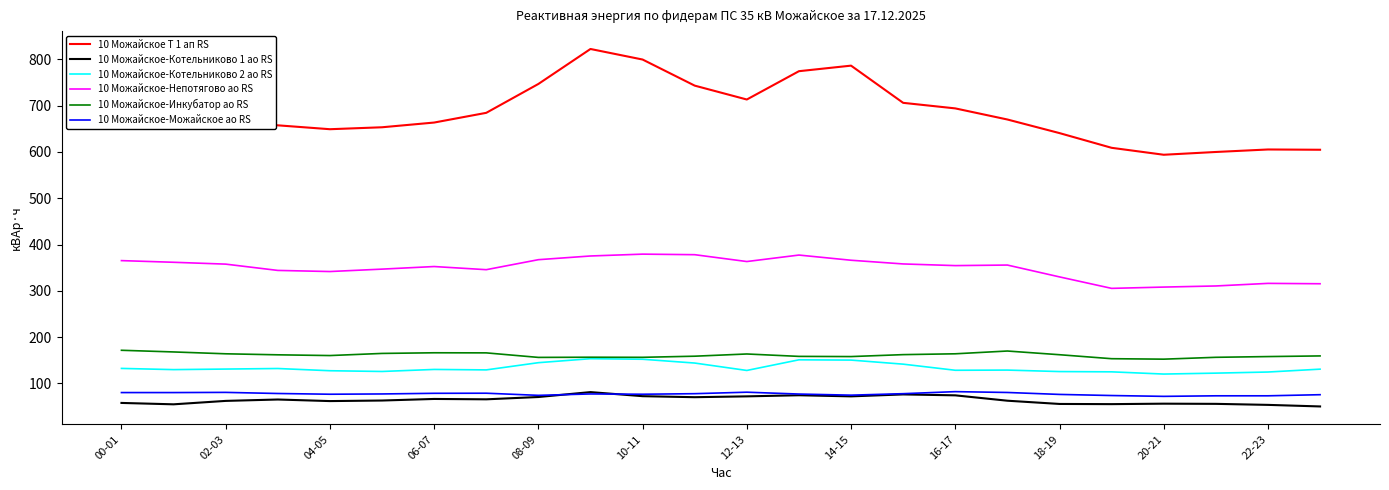

What is the smallest value displayed?

50.0